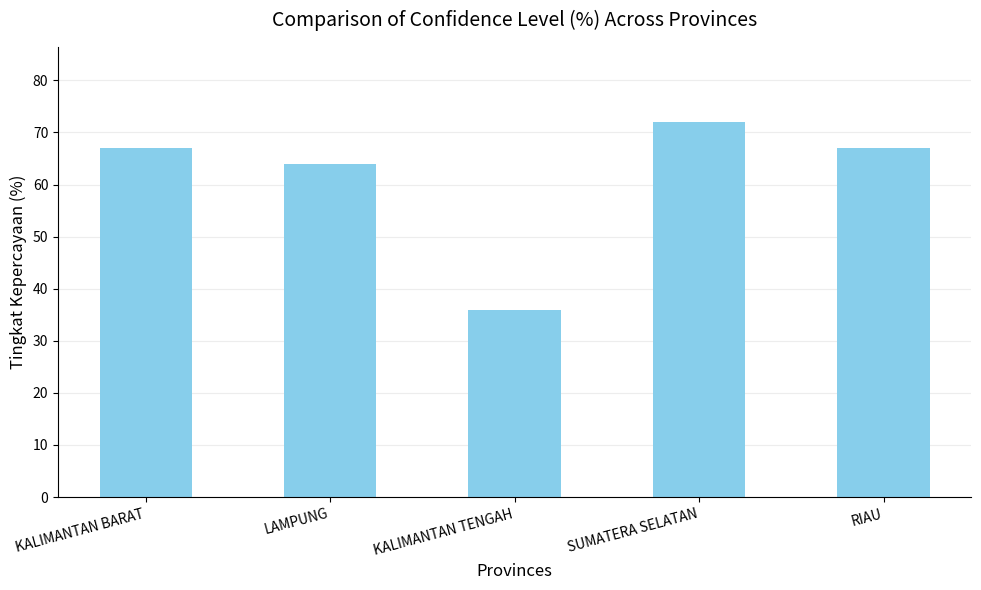

What is the smallest value displayed?

36